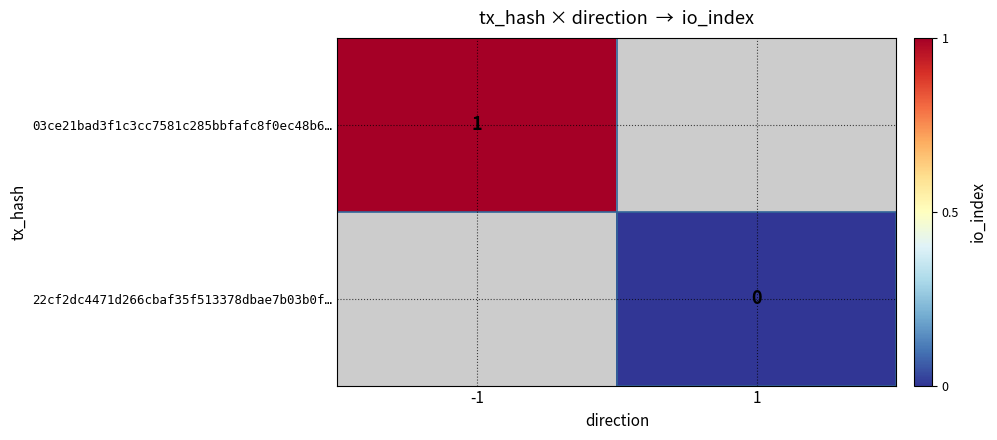

Is it true that 03ce21bad3f1c3cc7581c285bbfafc8f0ec48b6… equals 0 at -1?

False